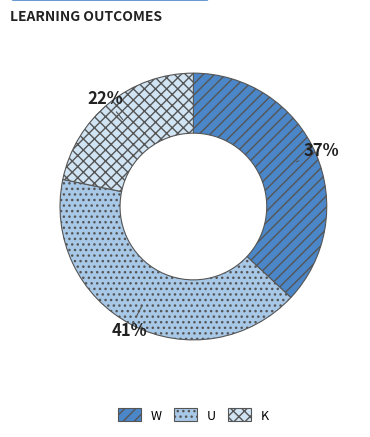

Is it true that K is 14% of the pie?

False